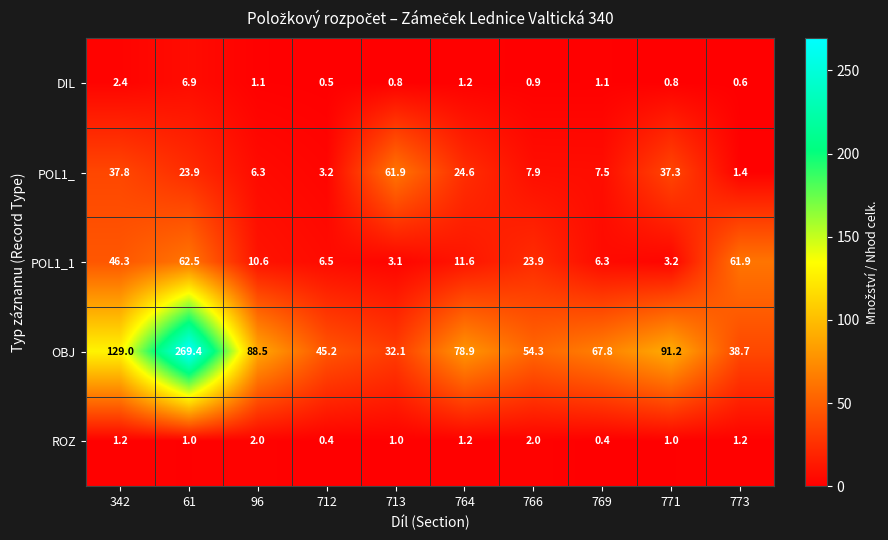

What value does the DIL series have at 773?

0.6